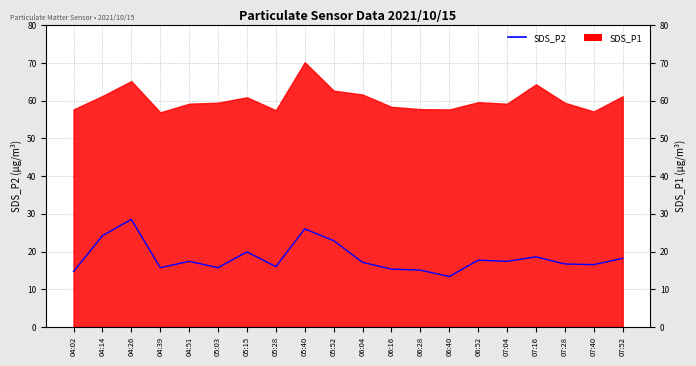

What position from the left is 06:04?

11